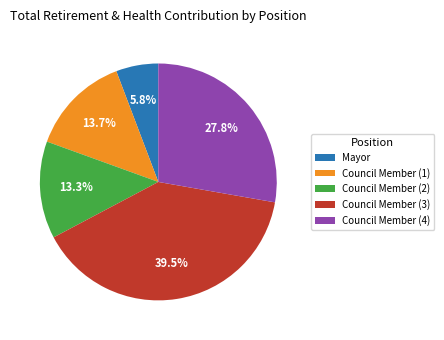

Is there any slice that represents more than half of the pie?

No